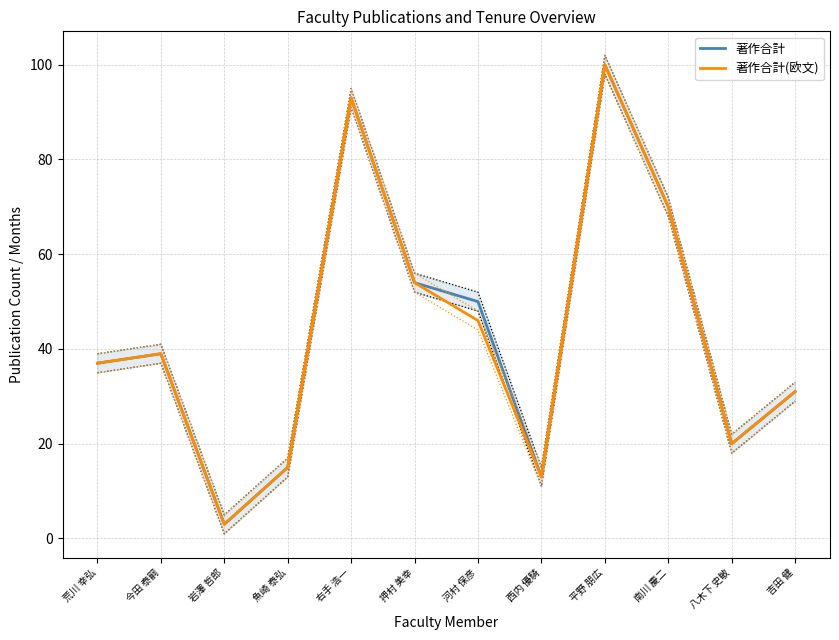

The 著作合計 series shows 47 at 平野 朋広. True or false?

False